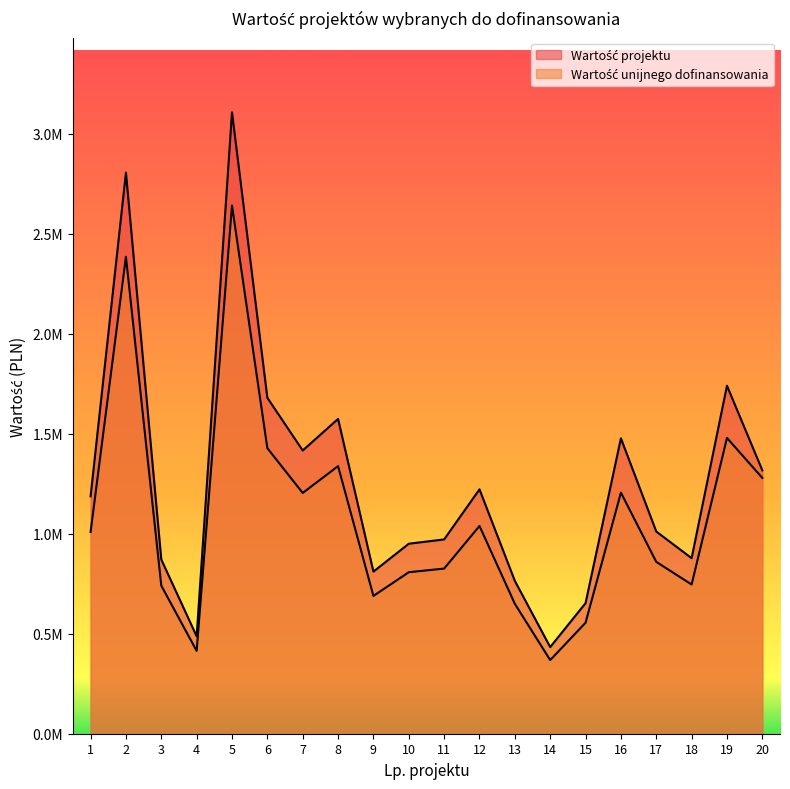

Where is Wartość unijnego dofinansowania nearest to the value 1505052?

19